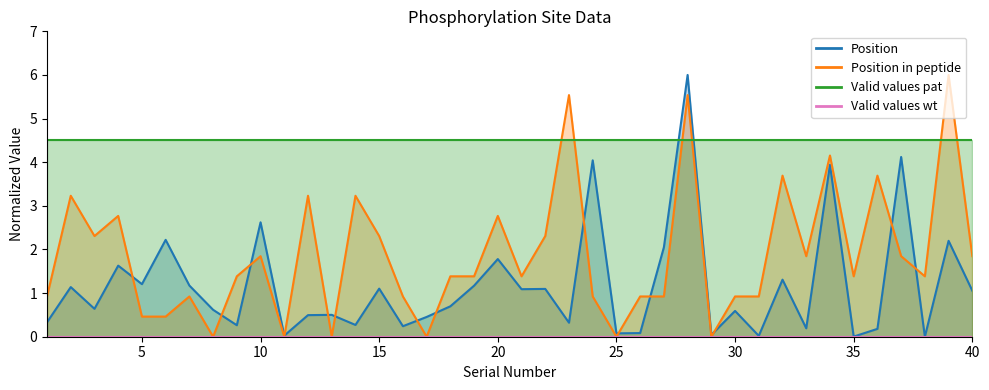

At which category does Position reach its first local valley?

3